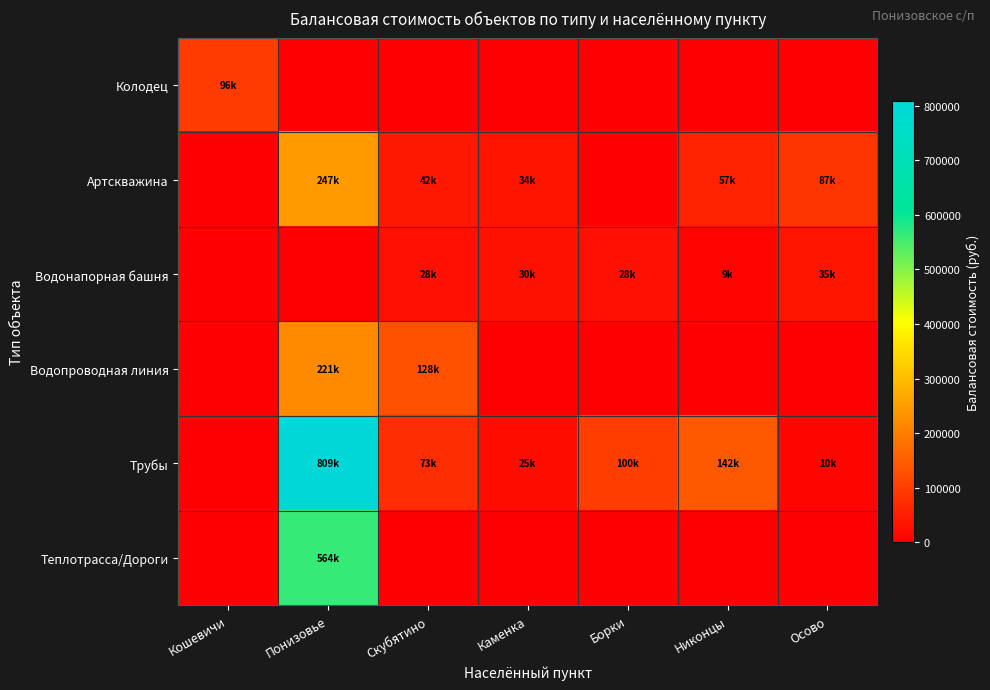

At which category does the chart reach its minimum across all series?

Понизовье